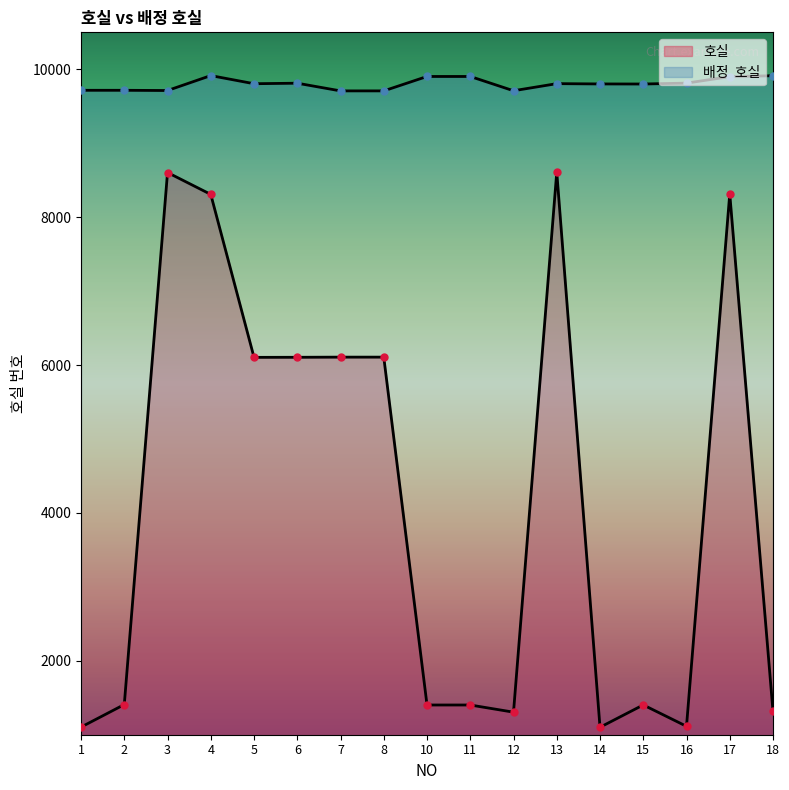

True or false: 배정  호실 has a value of 9903 at 10.

True